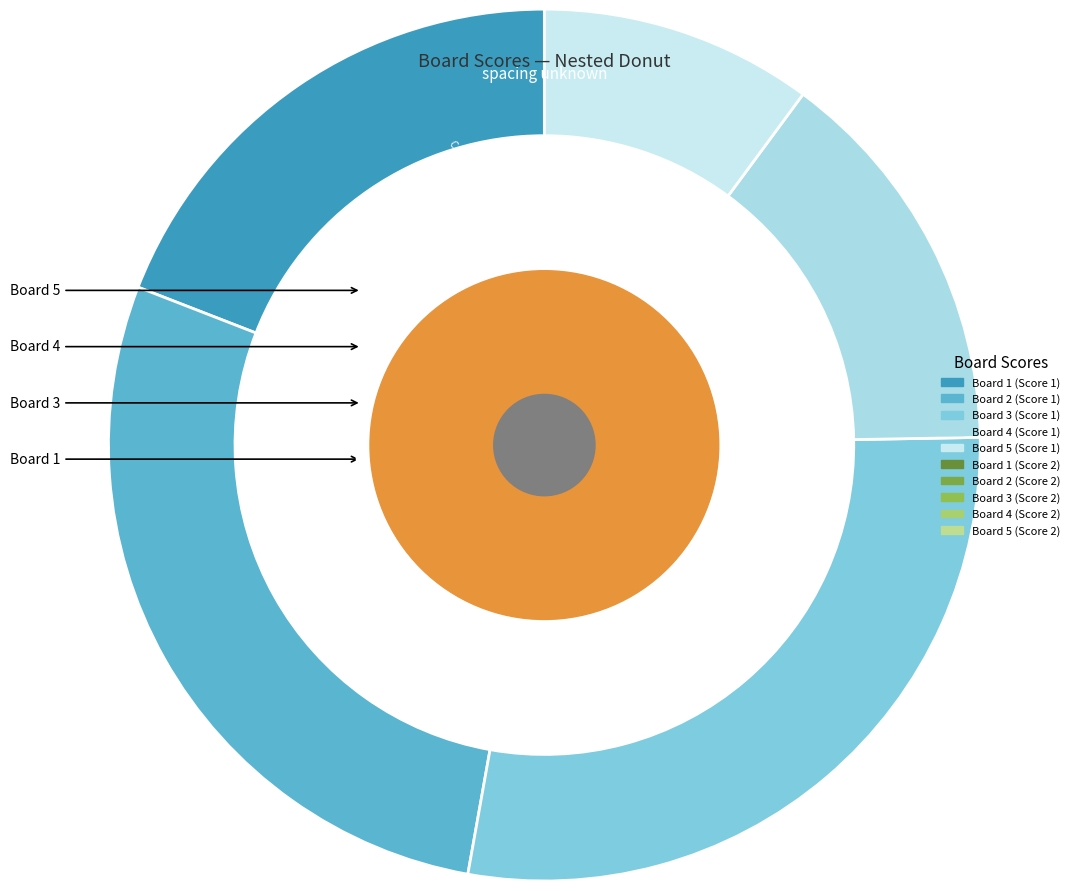

True or false: Board 2 accounts for 1% of the total.

False